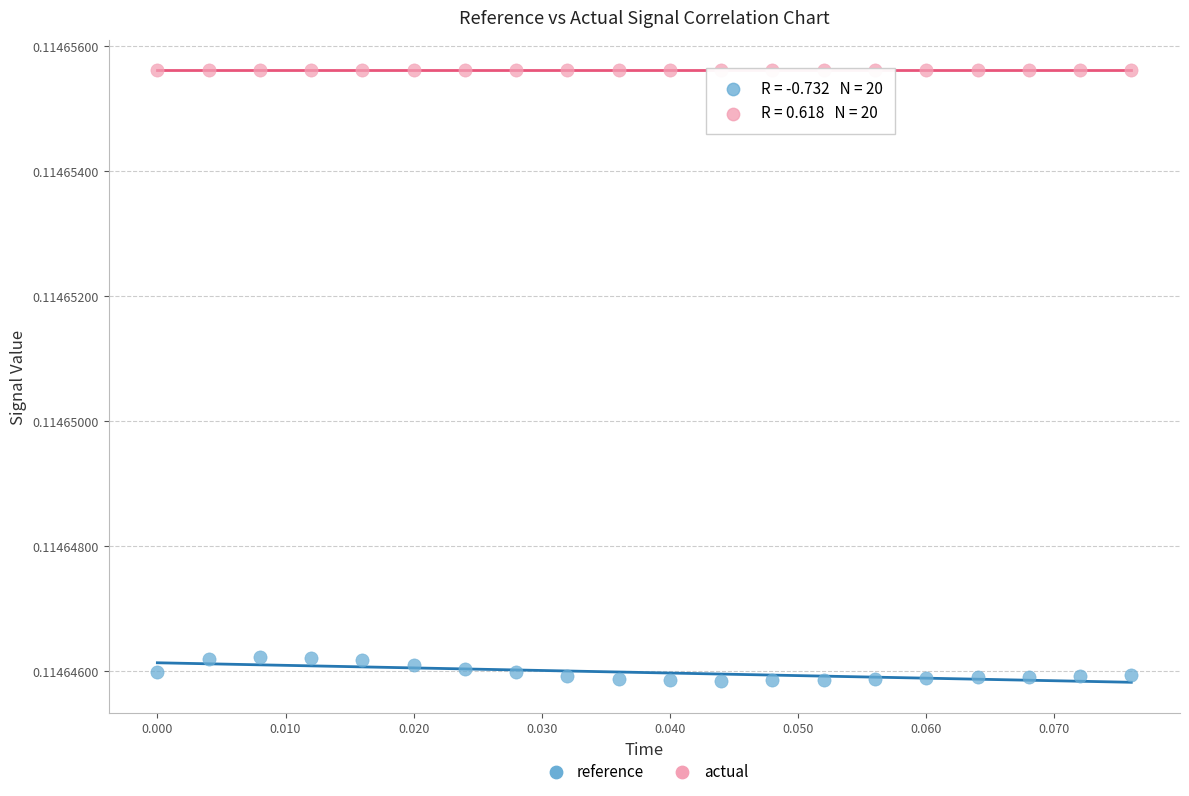

Which series contains the lowest Y value?

reference